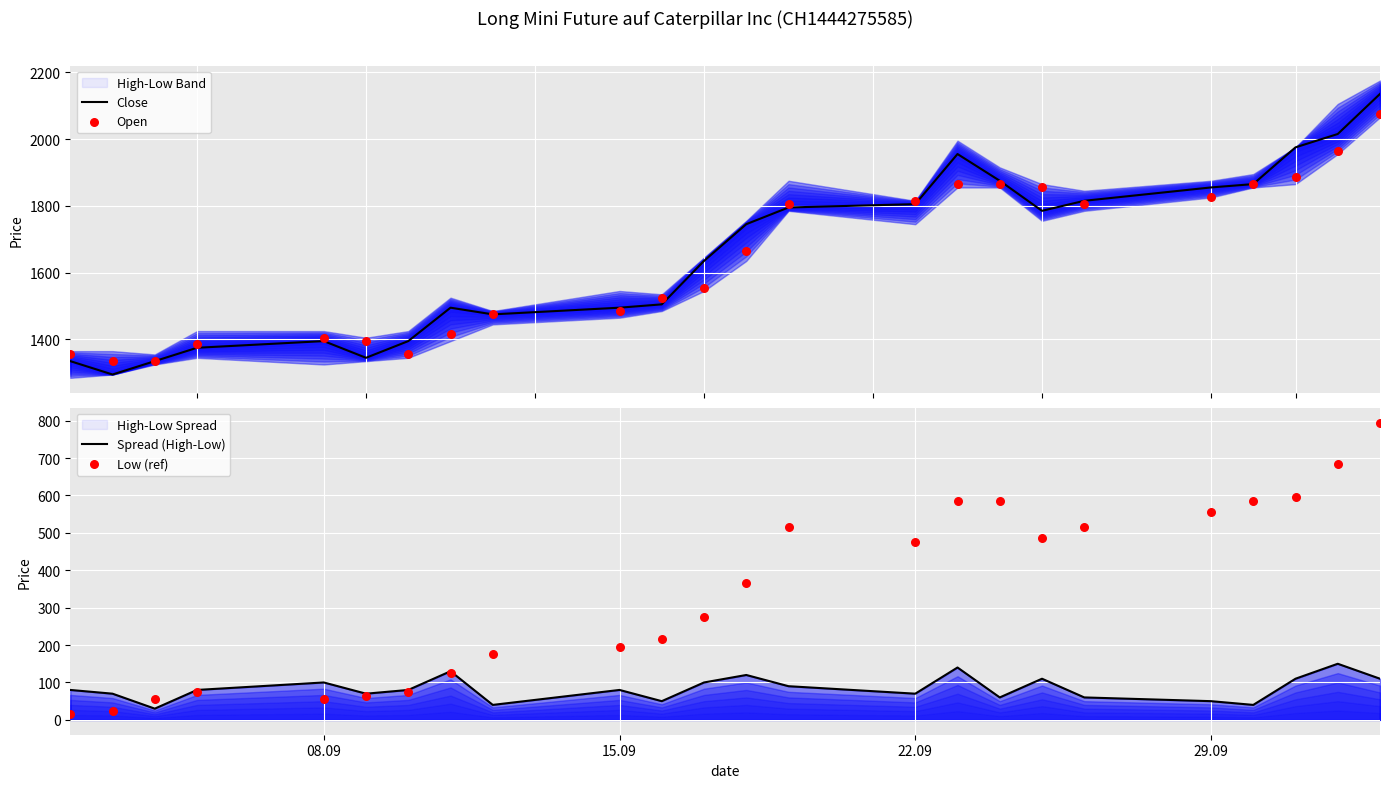

What are all the series names shown in the legend?

Close, Open, Spread (High-Low), Low (ref)